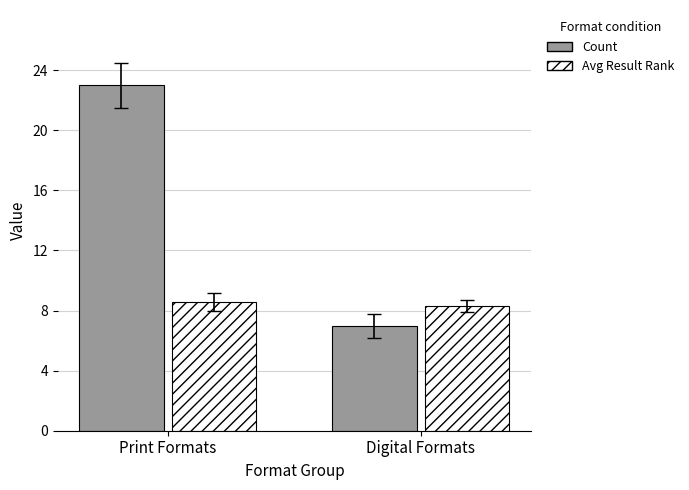

Reading right to left, extract all data points from this chart.

Count: 7.0	23.0
Avg Result Rank: 8.3	8.6